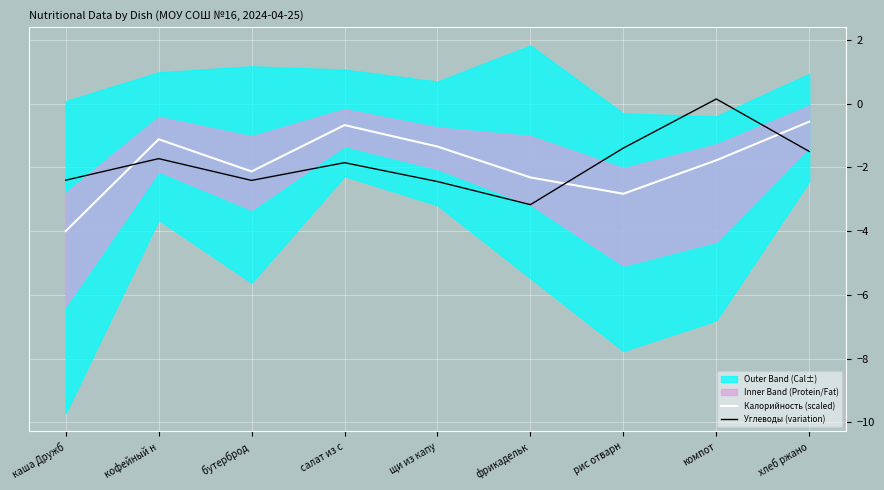

The Углеводы (variation) series shows -1.6 at каша Дружб. True or false?

False